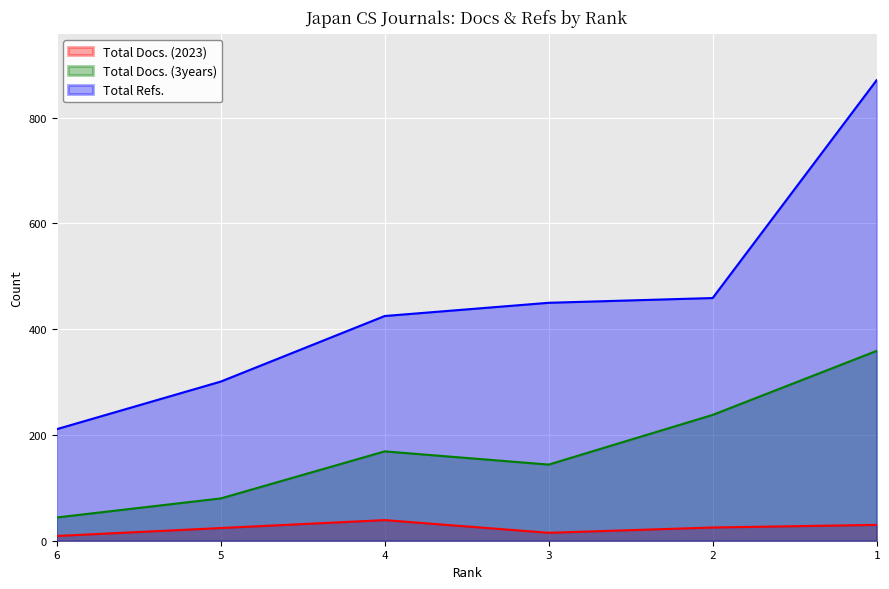

Reading left to right, list all the values displayed in this chart.

Total Docs. (2023): 9	24	39	15	25	30
Total Docs. (3years): 44	80	169	144	238	359
Total Refs.: 211	301	425	450	459	871